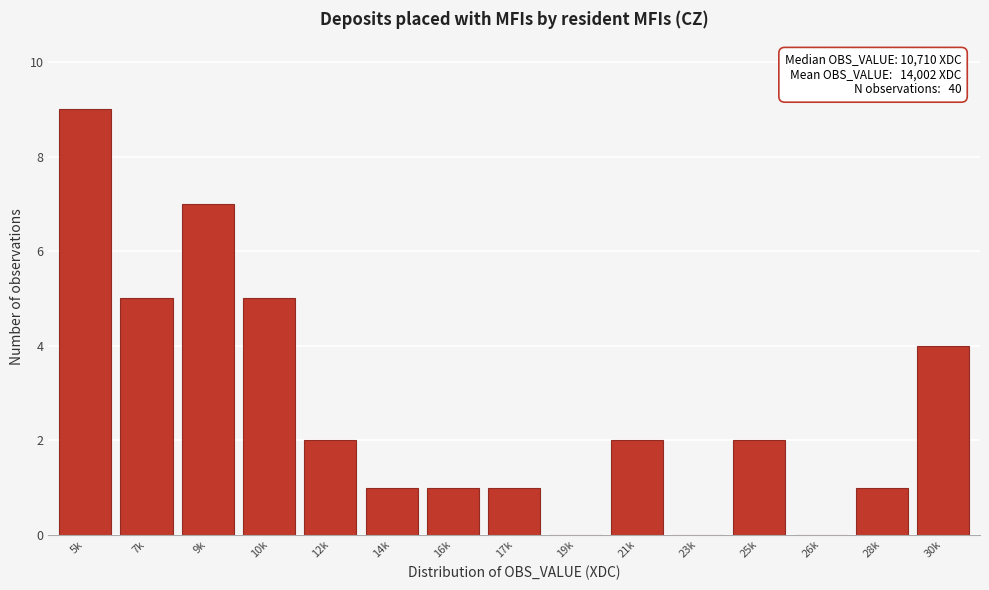

Reading left to right, what are all the values shown in this chart?

5k=9	7k=5	9k=7	10k=5	12k=2	14k=1	16k=1	17k=1	19k=0	21k=2	23k=0	25k=2	26k=0	28k=1	30k=4